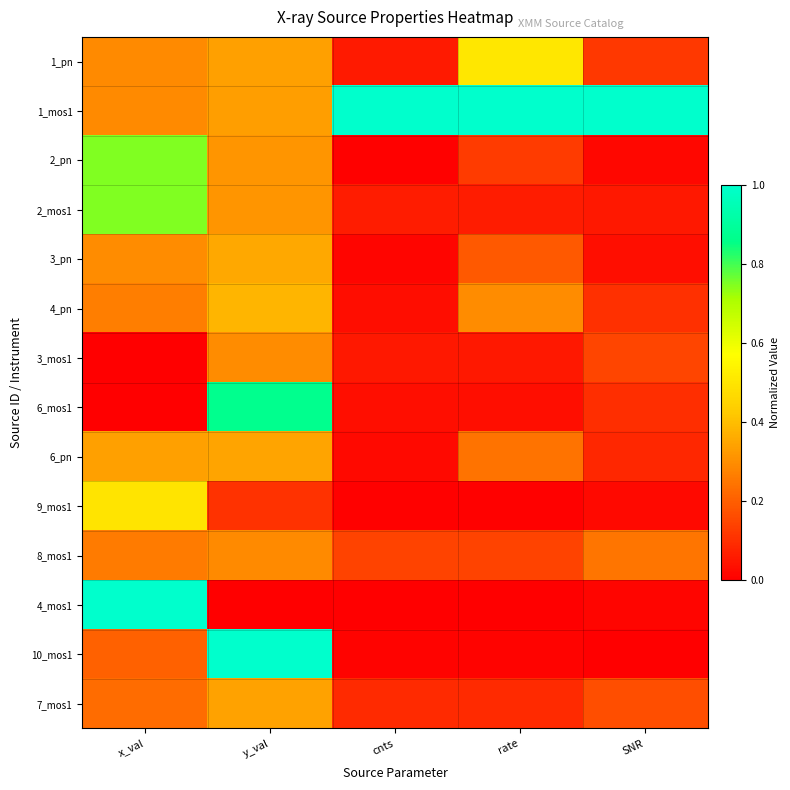

Reading left to right, what are all the values shown in this chart?

1_pn: x_val=0.3	y_val=0.3	cnts=0.1	rate=0.5	SNR=0.1
1_mos1: x_val=0.3	y_val=0.3	cnts=1.0	rate=1.0	SNR=1.0
2_pn: x_val=0.7	y_val=0.3	cnts=0.0	rate=0.1	SNR=0.0
2_mos1: x_val=0.7	y_val=0.3	cnts=0.1	rate=0.1	SNR=0.1
3_pn: x_val=0.3	y_val=0.4	cnts=0.0	rate=0.2	SNR=0.0
4_pn: x_val=0.3	y_val=0.4	cnts=0.0	rate=0.3	SNR=0.1
3_mos1: x_val=0.0	y_val=0.3	cnts=0.1	rate=0.1	SNR=0.1
6_mos1: x_val=0.0	y_val=0.9	cnts=0.0	rate=0.0	SNR=0.1
6_pn: x_val=0.3	y_val=0.3	cnts=0.0	rate=0.2	SNR=0.1
9_mos1: x_val=0.5	y_val=0.1	cnts=0.0	rate=0.0	SNR=0.0
8_mos1: x_val=0.3	y_val=0.3	cnts=0.1	rate=0.1	SNR=0.2
4_mos1: x_val=1.0	y_val=0.0	cnts=0.0	rate=0.0	SNR=0.0
10_mos1: x_val=0.2	y_val=1.0	cnts=0.0	rate=0.0	SNR=0.0
7_mos1: x_val=0.2	y_val=0.3	cnts=0.1	rate=0.1	SNR=0.2